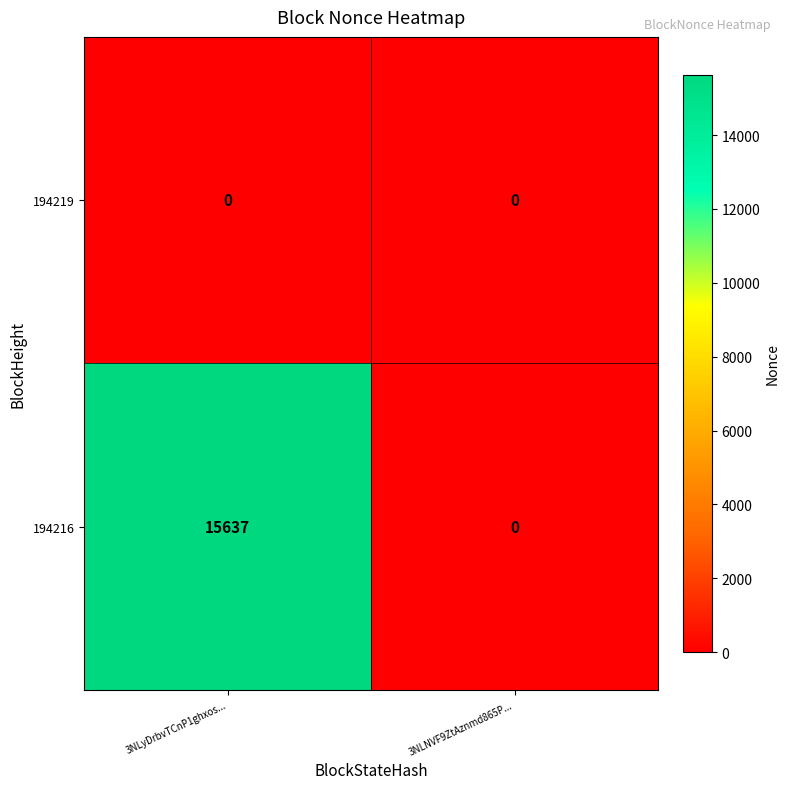

What is the sum of all 194216 values?

15637